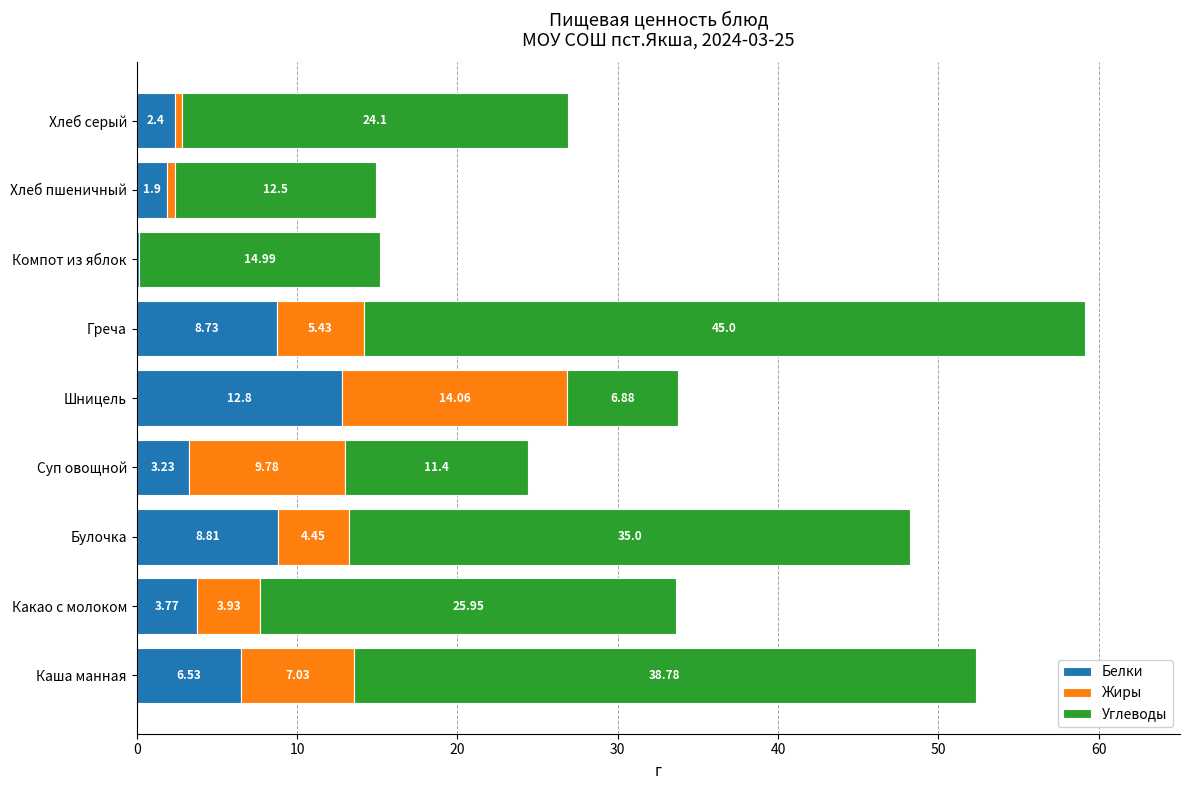

What is the total value across all series at Шницель?

33.7